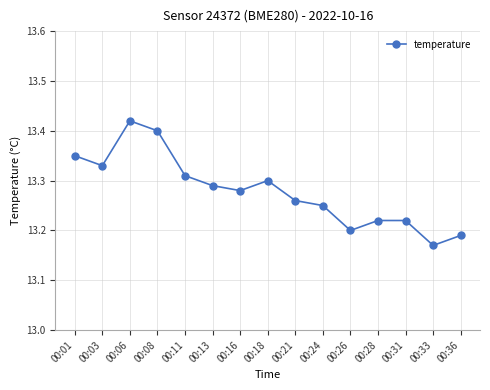

How many lines are shown in the chart?

1